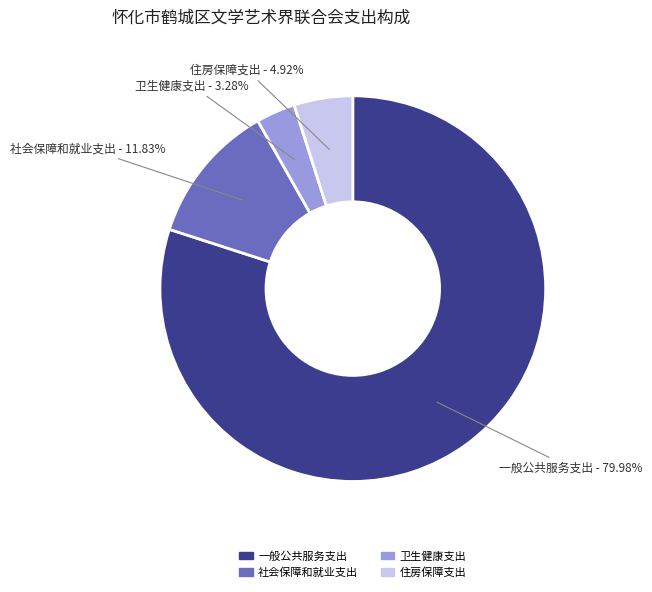

Is 一般公共服务支出 the majority of the pie?

Yes